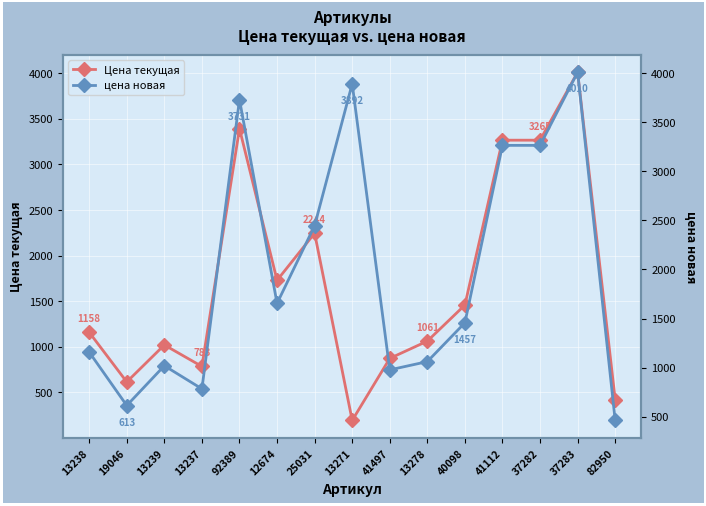

At which category does цена новая reach its first local valley?

19046